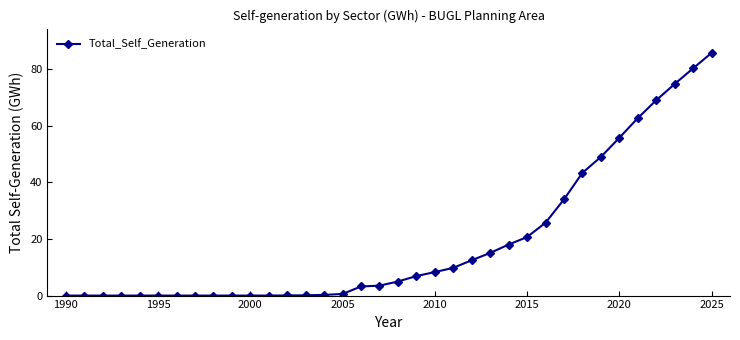

What is the difference between the second highest and minimum values?

80.4